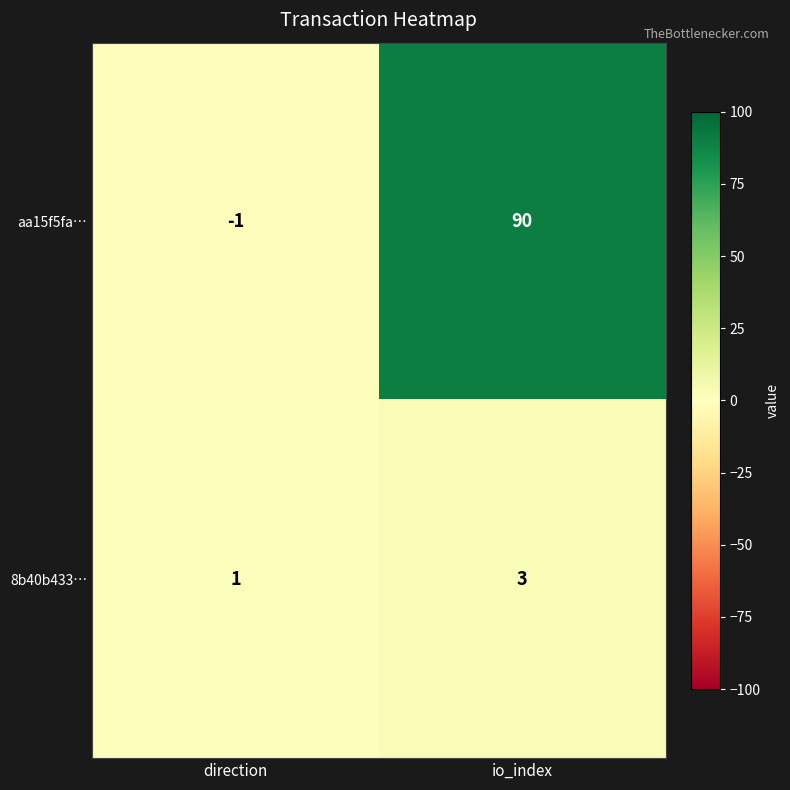

Which category has the lowest value in the 8b40b433… series?

direction